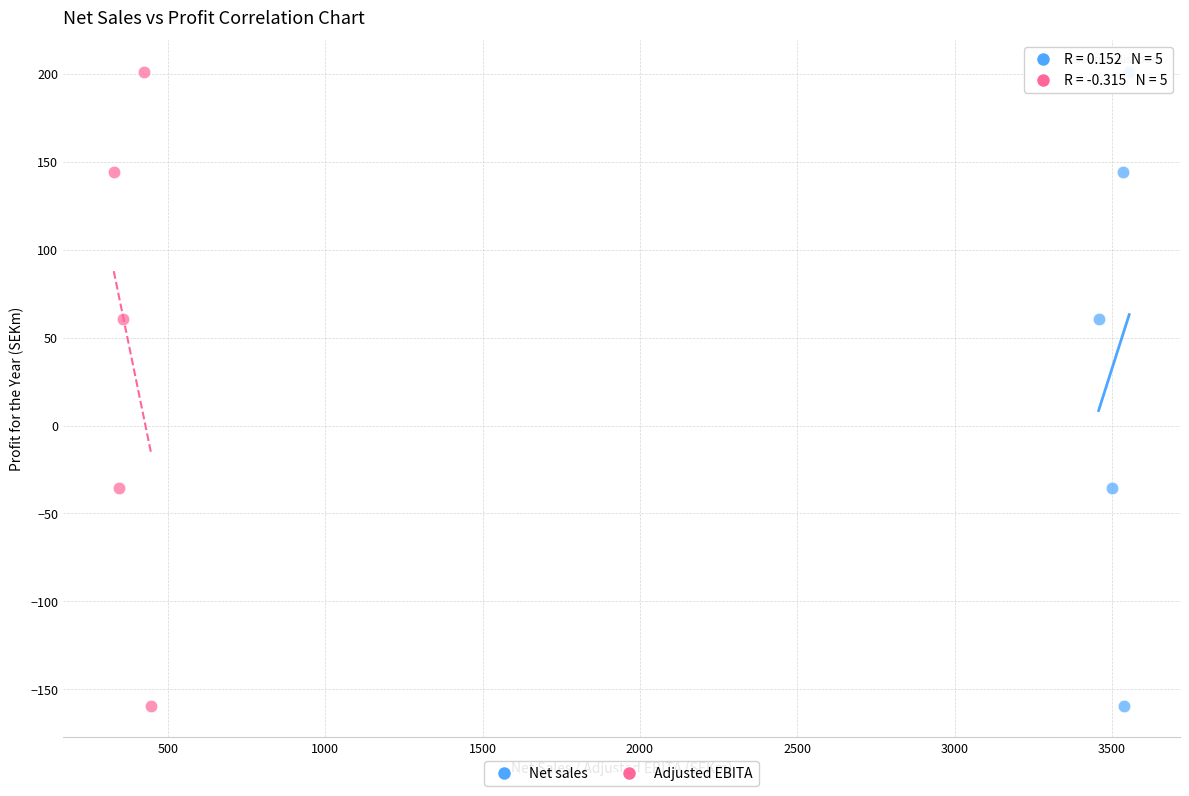

What are all the series names shown in the legend?

Net sales, Adjusted EBITA